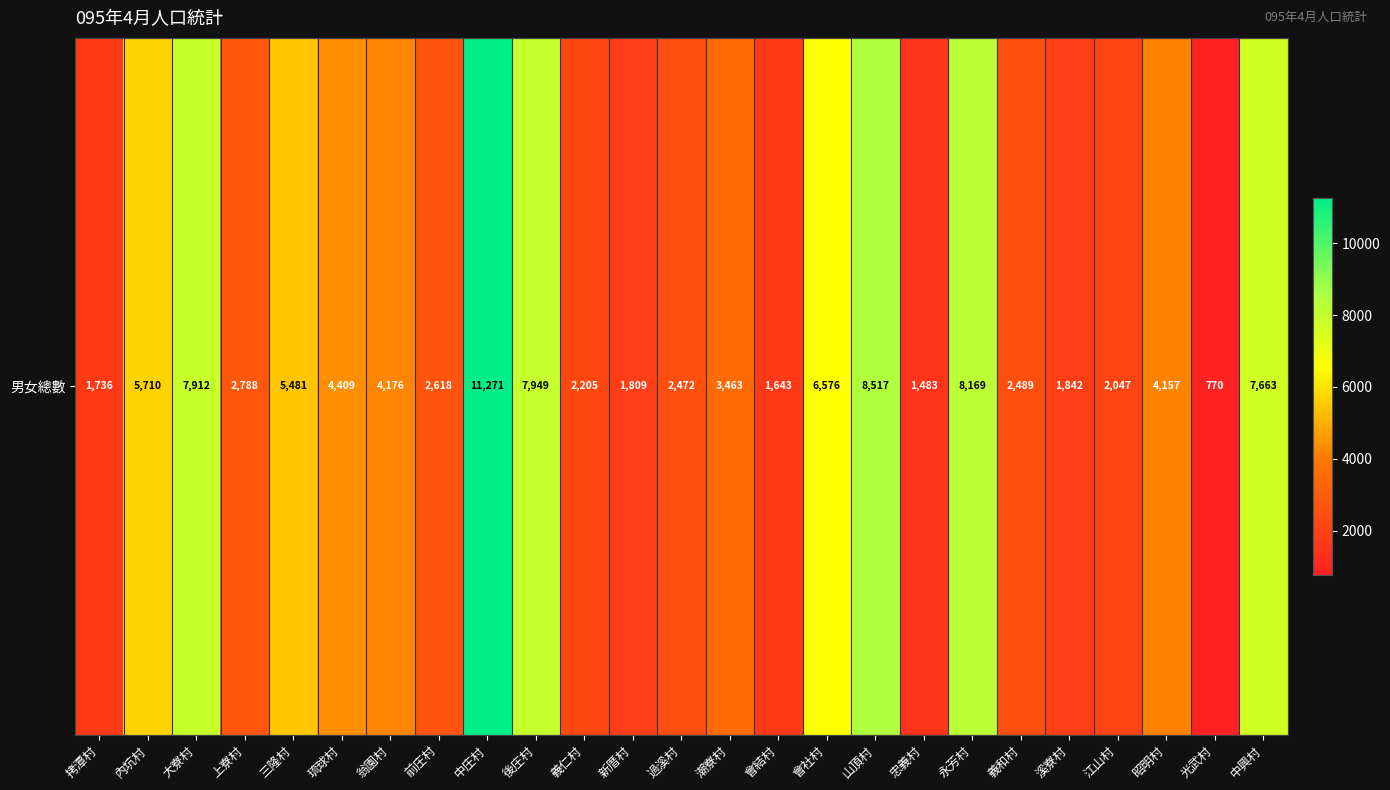

Reading left to right, what are all the values shown in this chart?

拷潭村=1736	內坑村=5710	大寮村=7912	上寮村=2788	三隆村=5481	琉球村=4409	翁園村=4176	前庄村=2618	中庄村=11271	後庄村=7949	義仁村=2205	新厝村=1809	過溪村=2472	潮寮村=3463	會結村=1643	會社村=6576	山頂村=8517	忠義村=1483	永芳村=8169	義和村=2489	溪寮村=1842	江山村=2047	昭明村=4157	光武村=770	中興村=7663